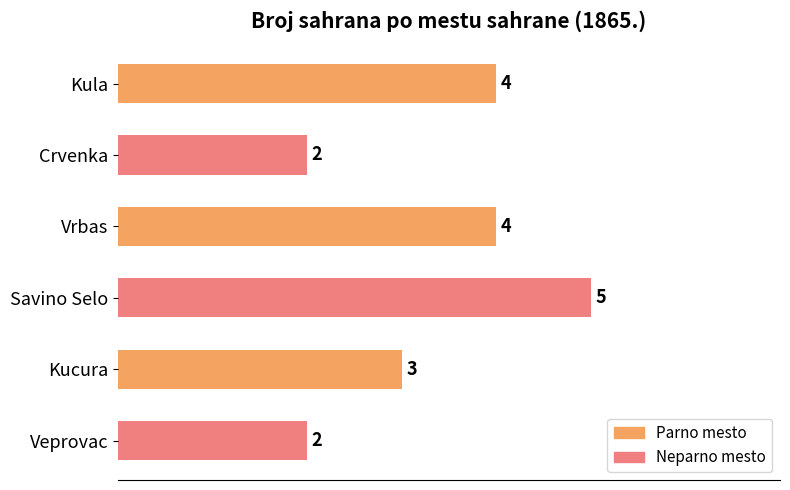

What is the ratio of the value at Kula to the value at Vrbas?

1.0